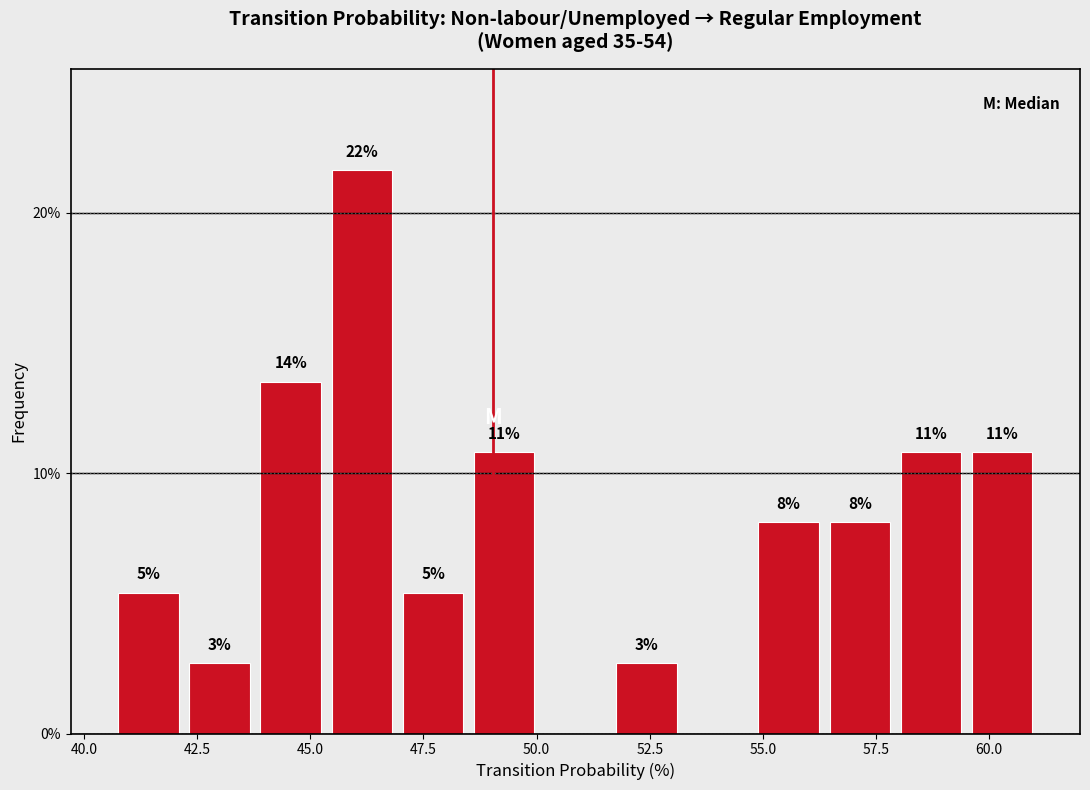

Around what value on the x-axis is the tallest bar? Give the approximate position of its centre, as read against the axis.

46.0